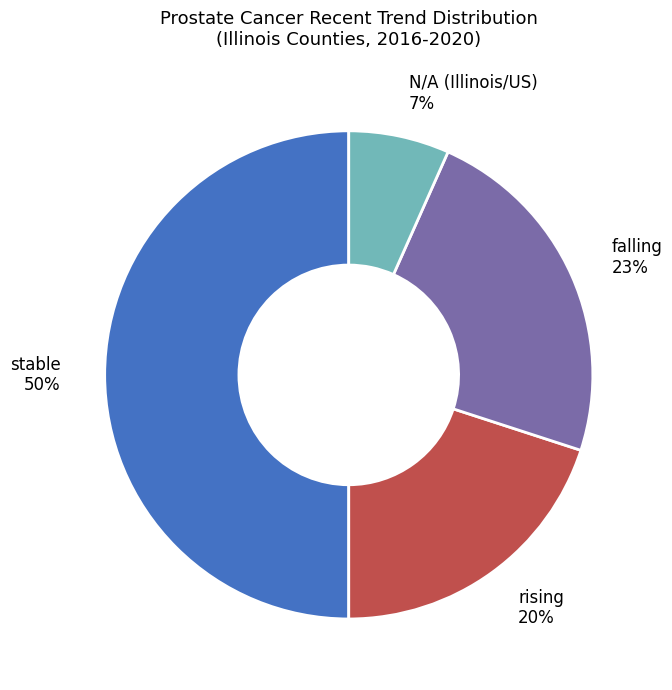

Between rising and falling, which is larger?

falling